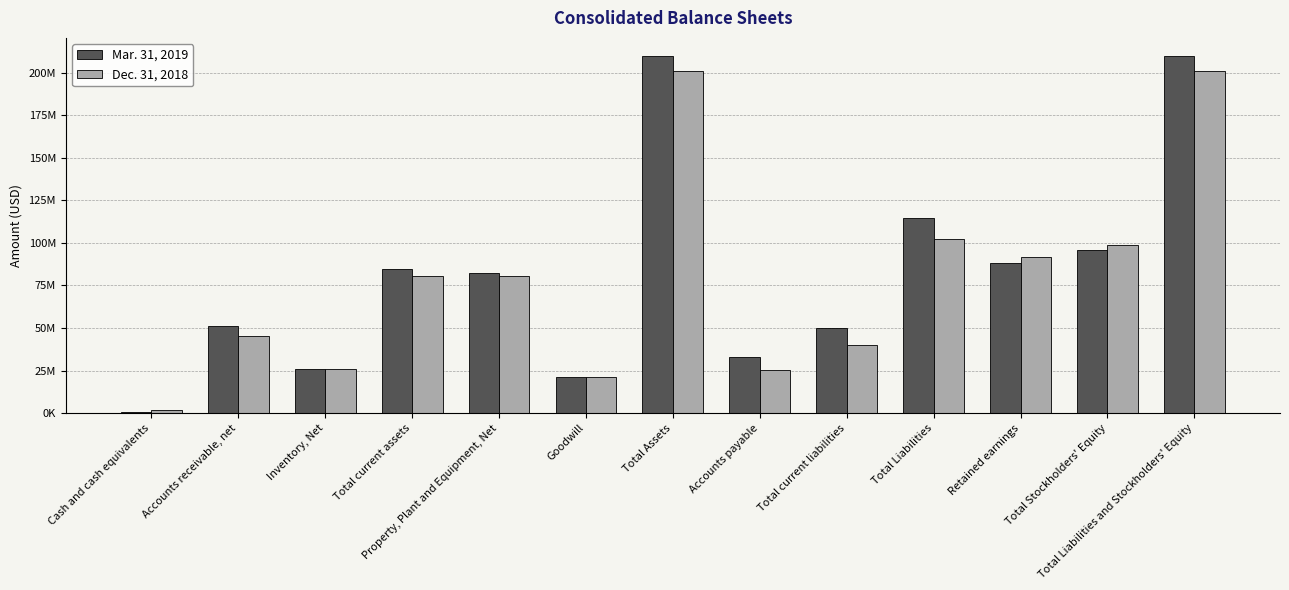

Reading left to right, extract all data points from this chart.

Mar. 31, 2019: 790000	51312000	26115000	84502000	82182000	21476000	210020000	33029000	49895000	114467000	88084000	95553000	210020000
Dec. 31, 2018: 1891000	45468000	25765000	80302000	80657000	21476000	201198000	25450000	40191000	102269000	91929000	98929000	201198000